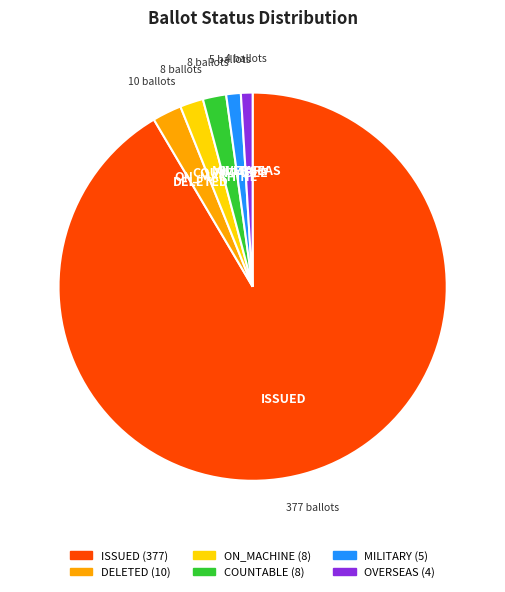

Which slice is the largest?

ISSUED